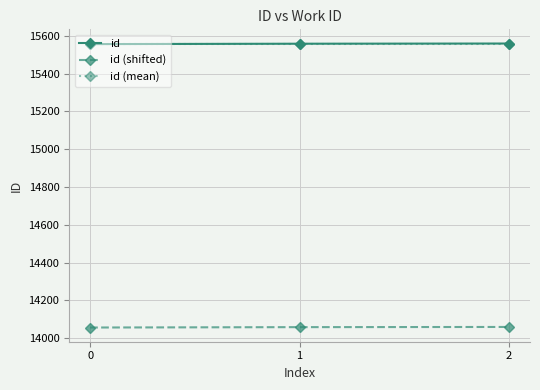

What is the lowest value of the id (mean) series?

15557.7